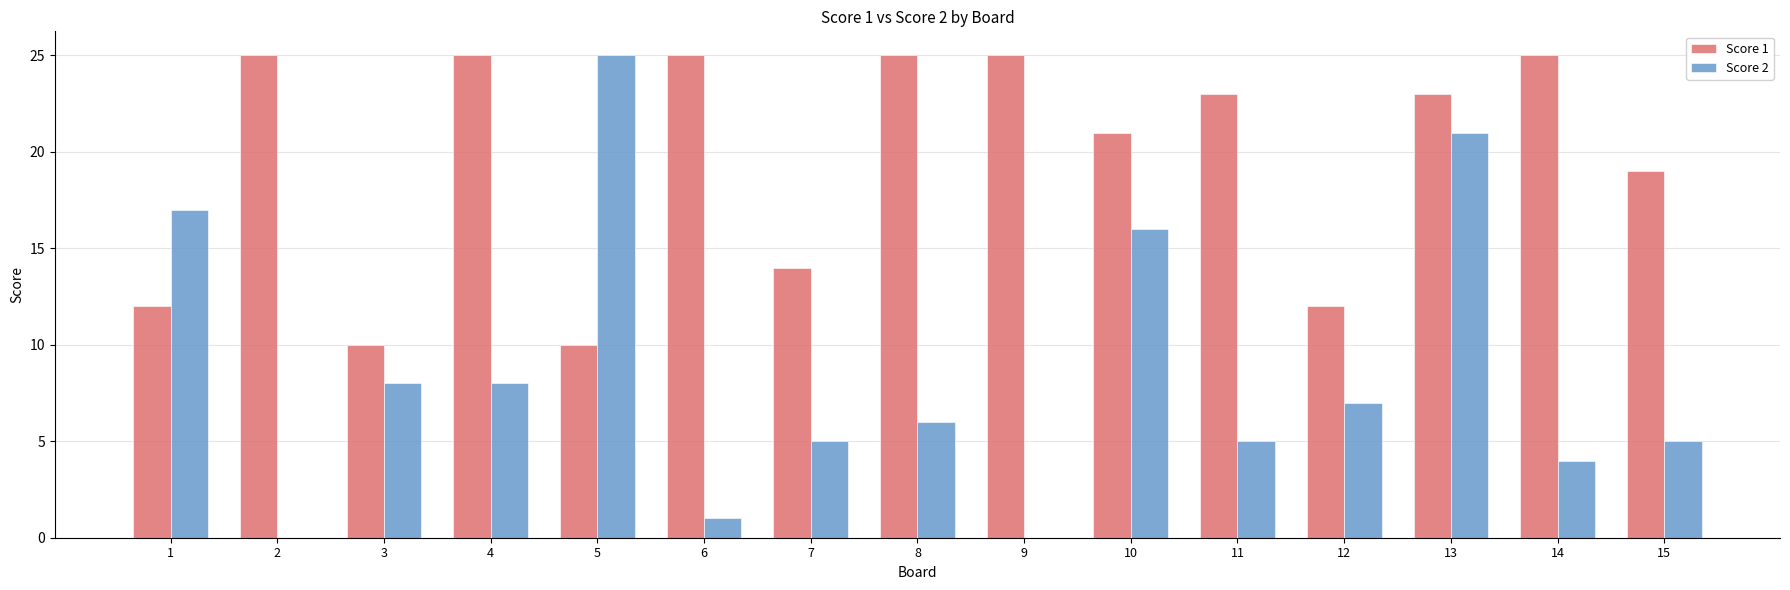

What is the sum of the Score 1 values at 1 and 3?

22